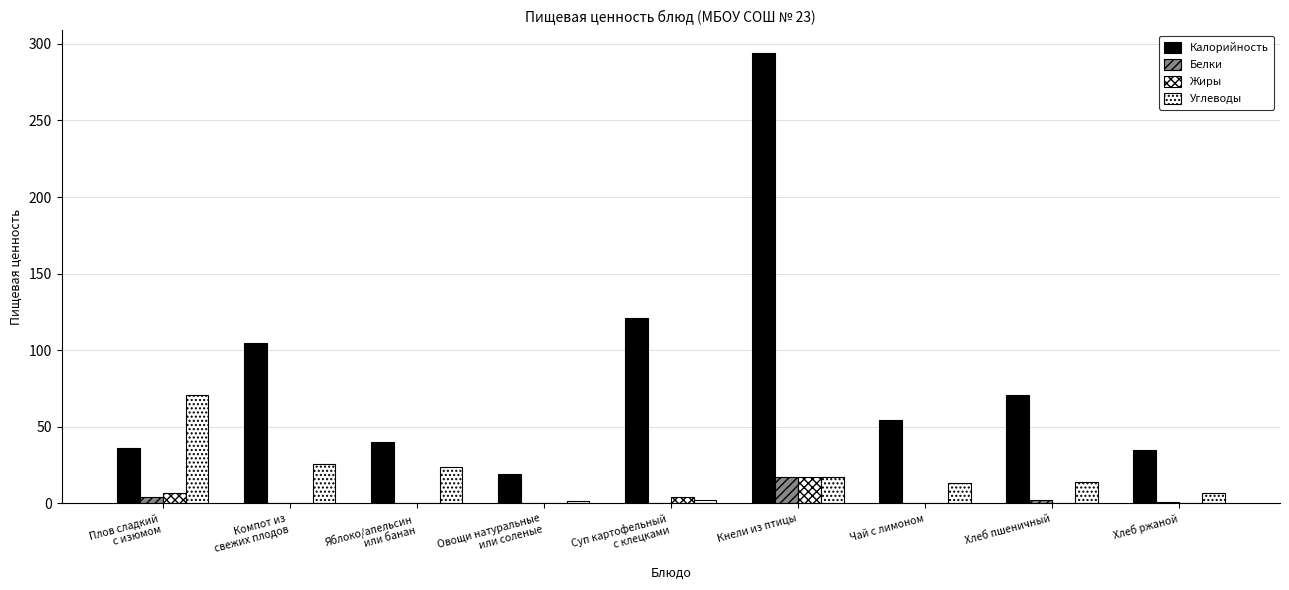

How many groups of bars are there?

9